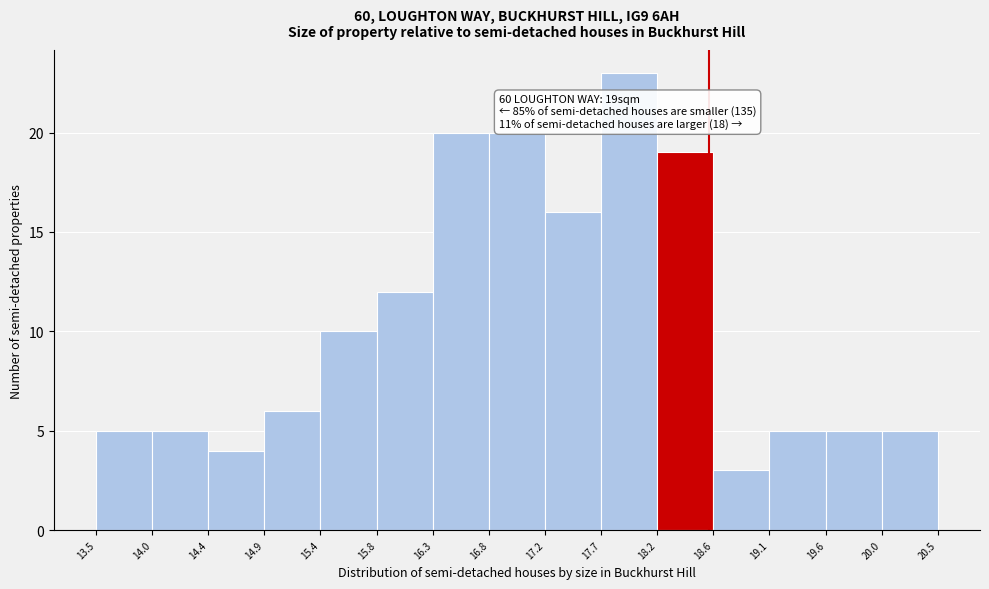

Over which range of the x-axis is the bar tallest?

17.7 to 18.2